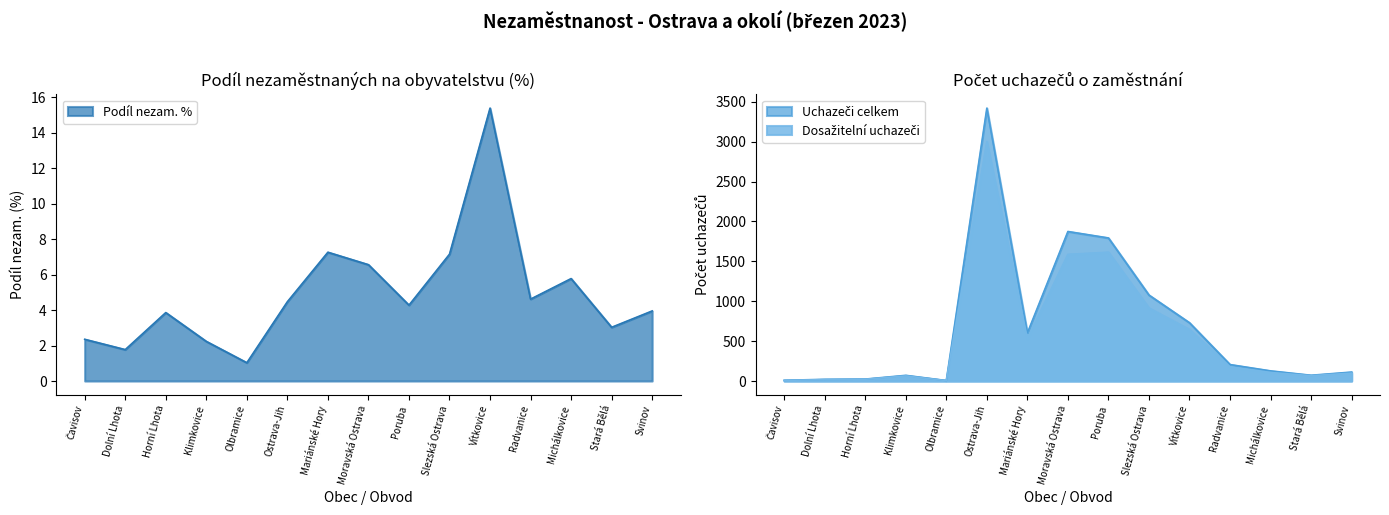

What is the label of the 12th point from the right?

Klimkovice